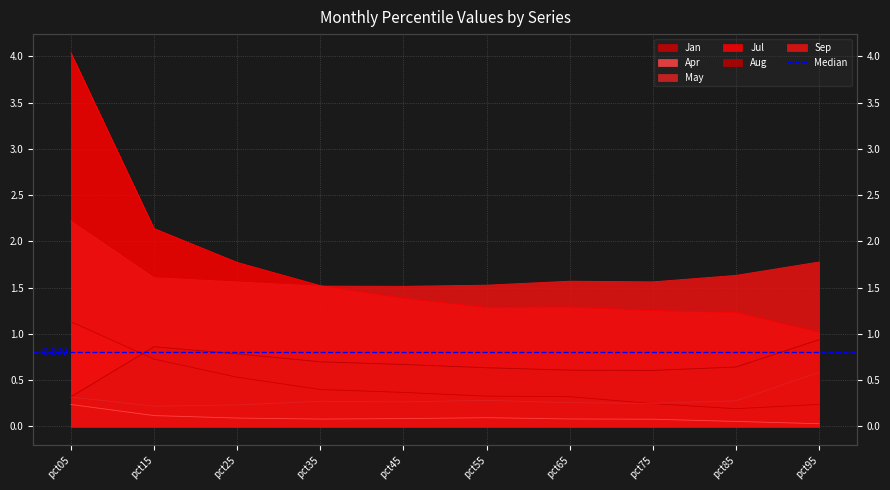

What is the difference between the May values at pct35 and pct15?

0.1